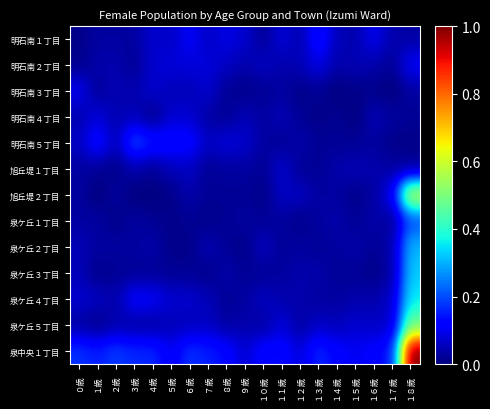

Rank the series at １１歳 from highest to lowest value.

泉中央１丁目, 明石南１丁目, 泉ケ丘５丁目, 旭丘堤１丁目, 旭丘堤２丁目, 明石南４丁目, 明石南２丁目, 泉ケ丘４丁目, 明石南３丁目, 泉ケ丘１丁目, 泉ケ丘３丁目, 明石南５丁目, 泉ケ丘２丁目